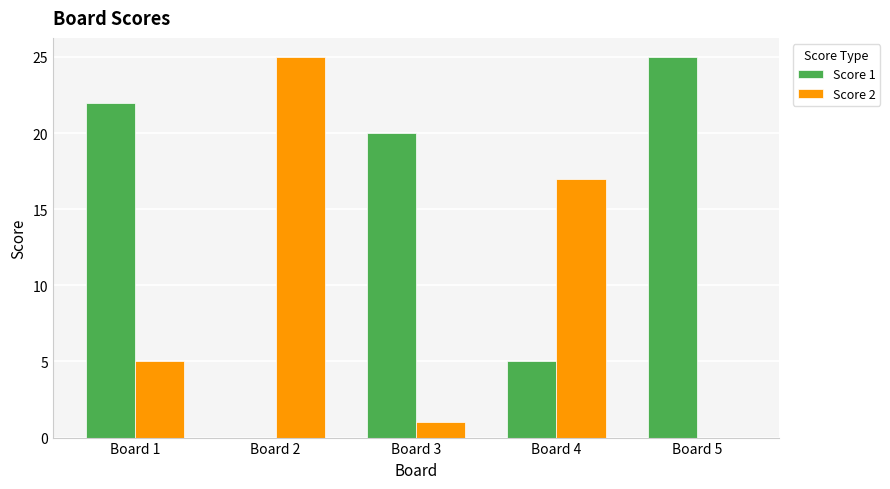

Between Board 2 and Board 3, which series saw the biggest shift?

Score 2